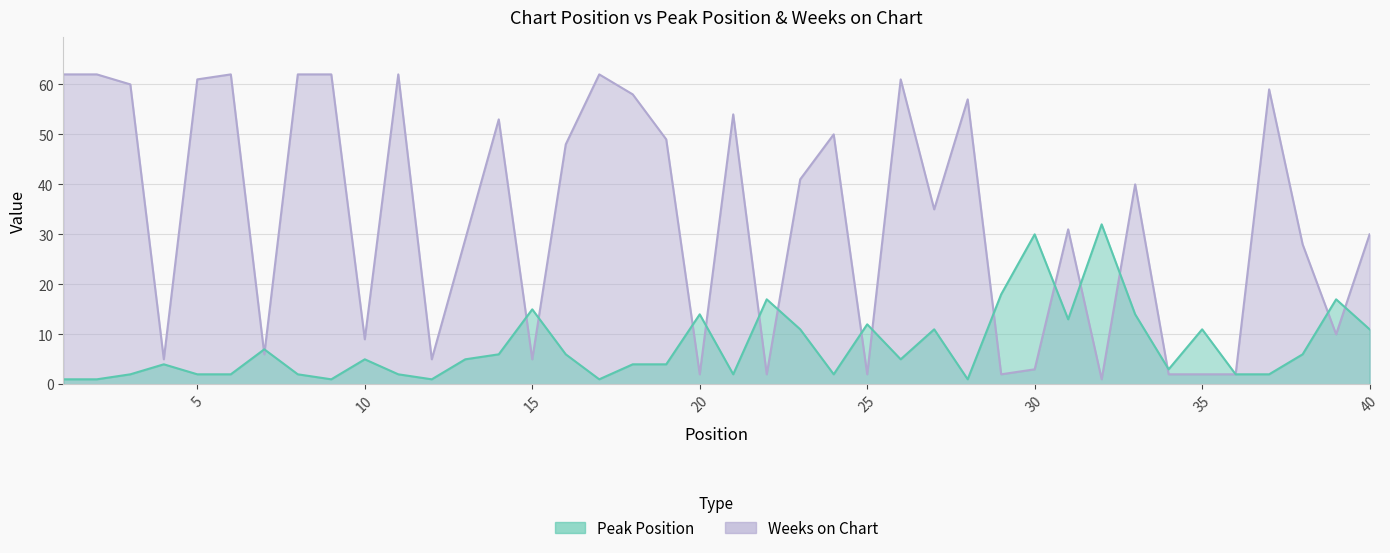

Which series has the largest total across all categories?

Weeks on Chart